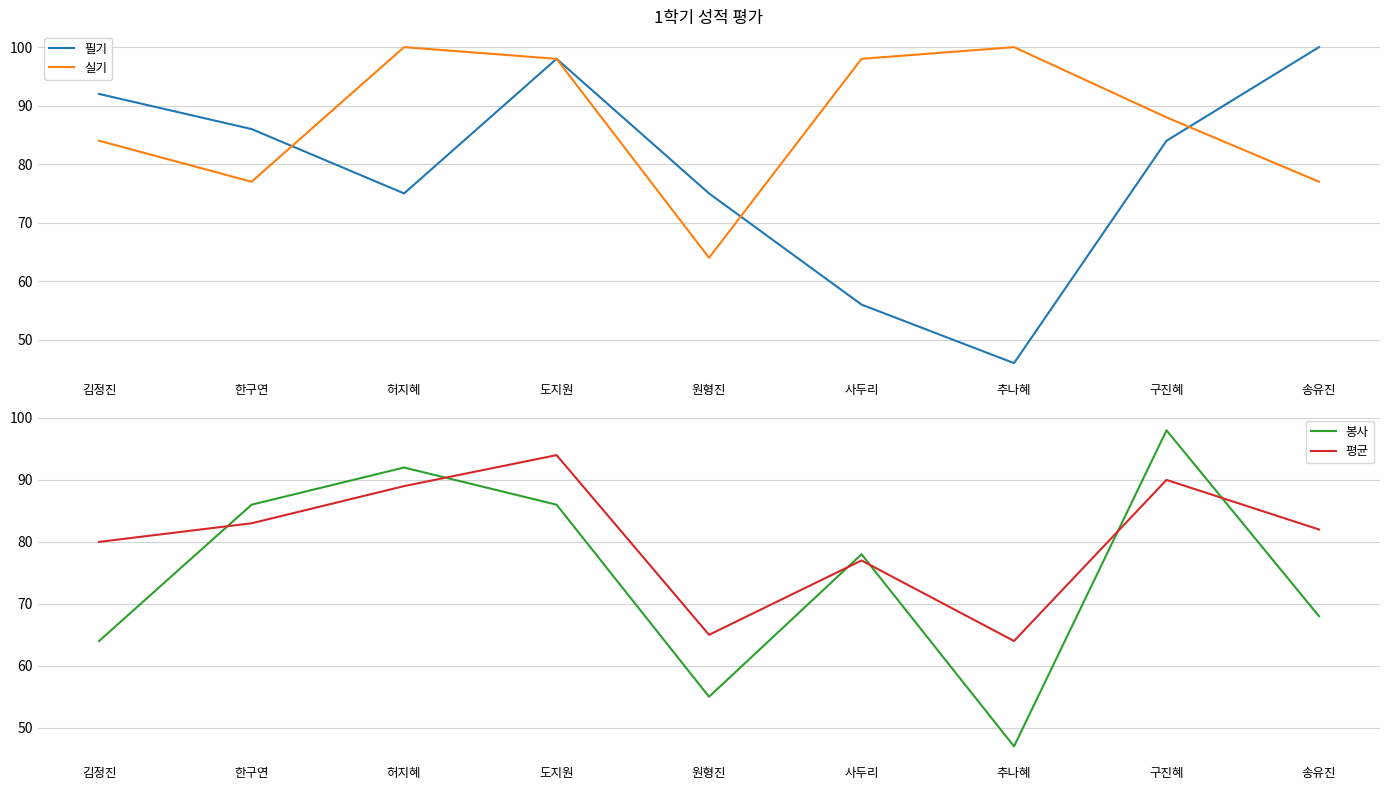

What is the total value across all series at 한구연?

332